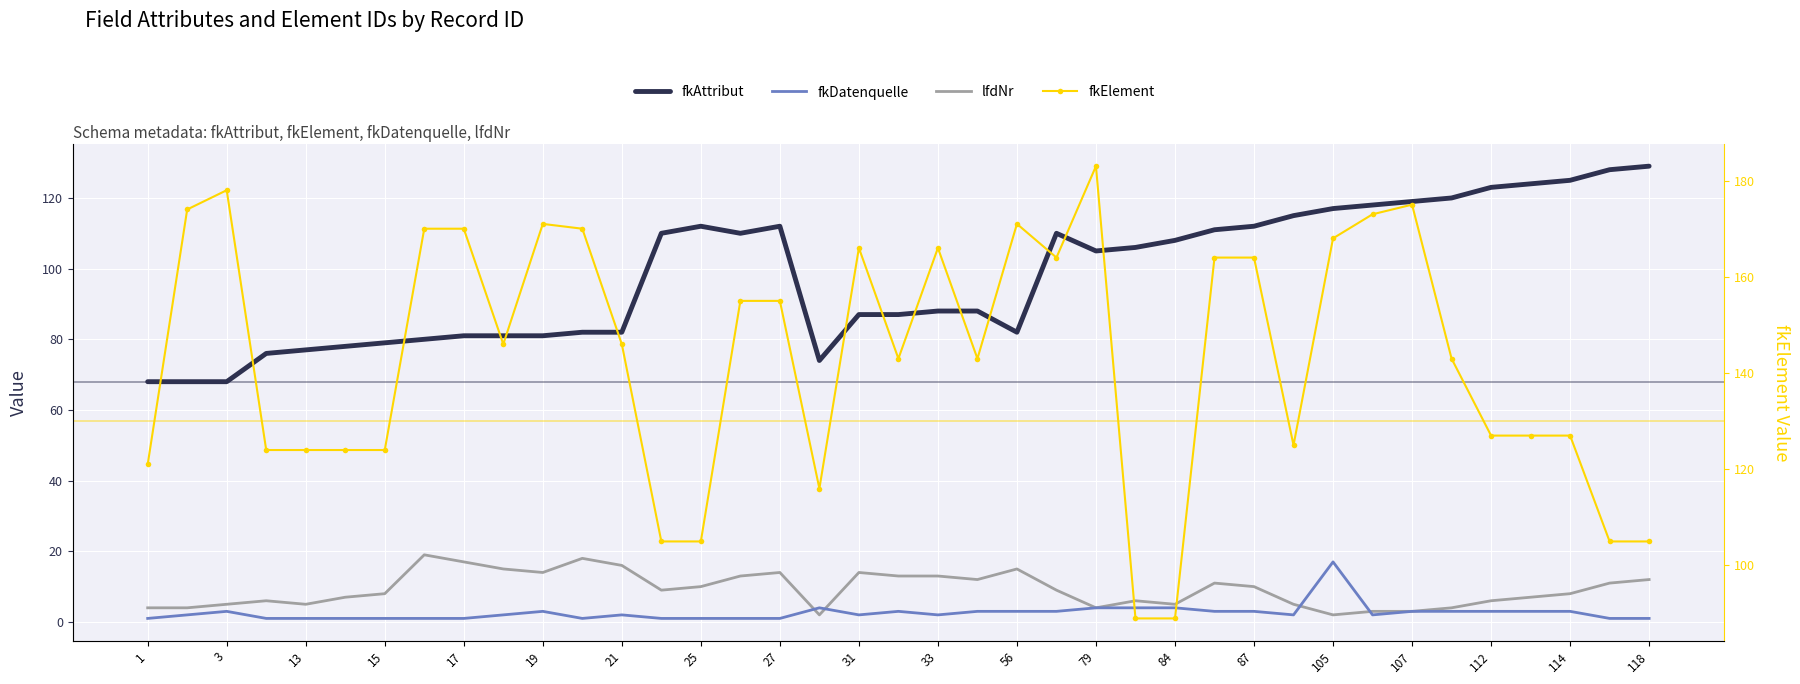

Is the value of fkDatenquelle at 21 greater than the value of fkElement at 15?

No